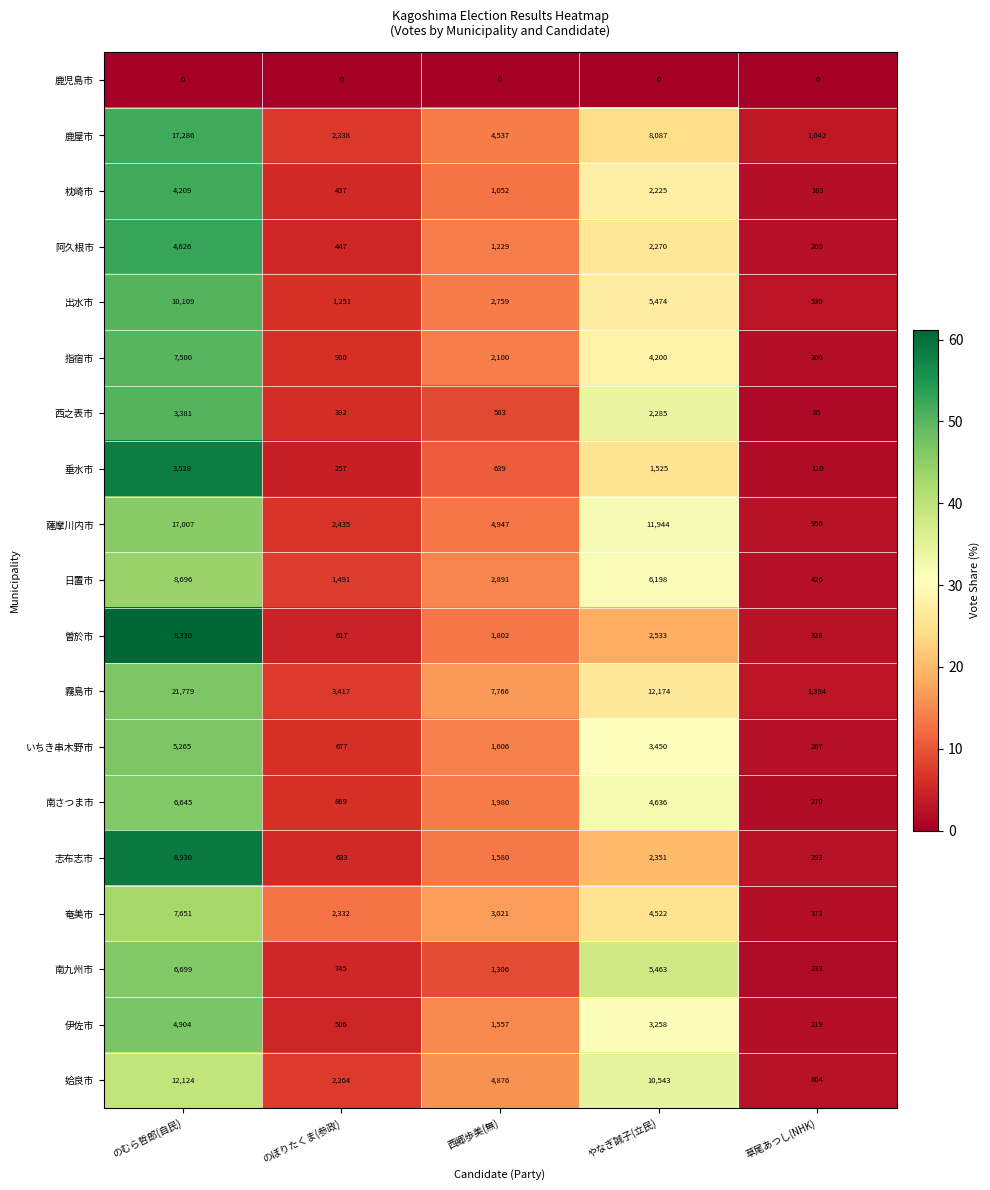

At how many categories does at least one series exceed 71?

5